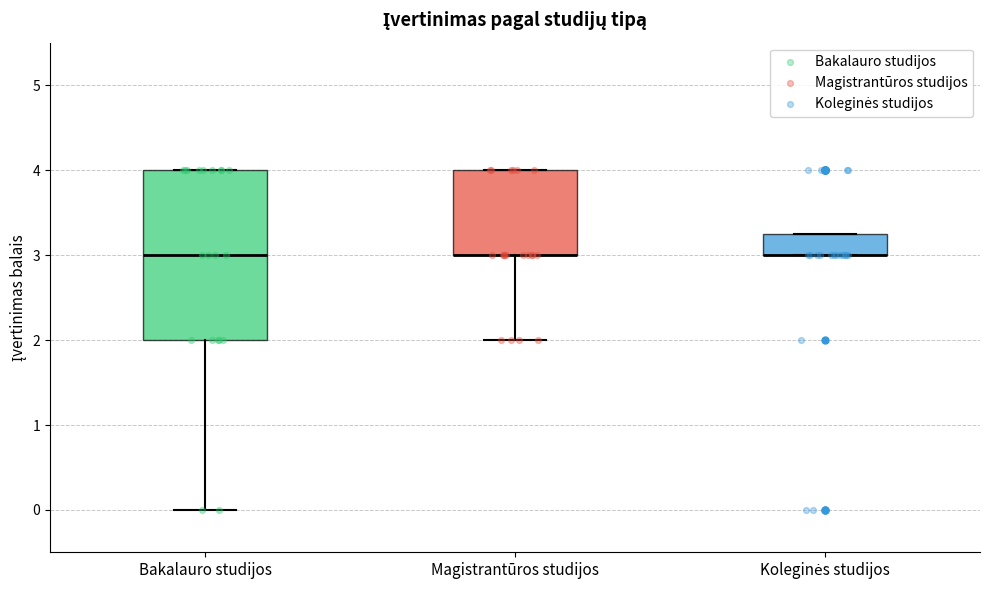

Comparing the boxes themselves (not the whiskers), which one is the tallest?

Bakalauro studijos